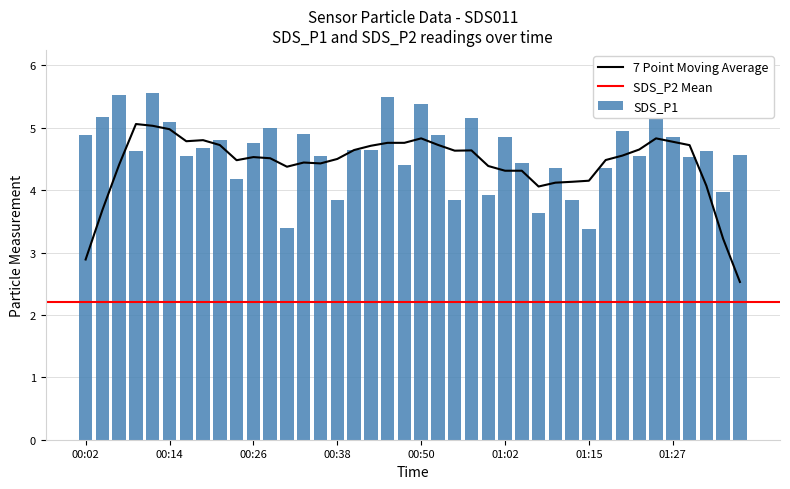

True or false: the data shows 3.9 at 01:12.

True